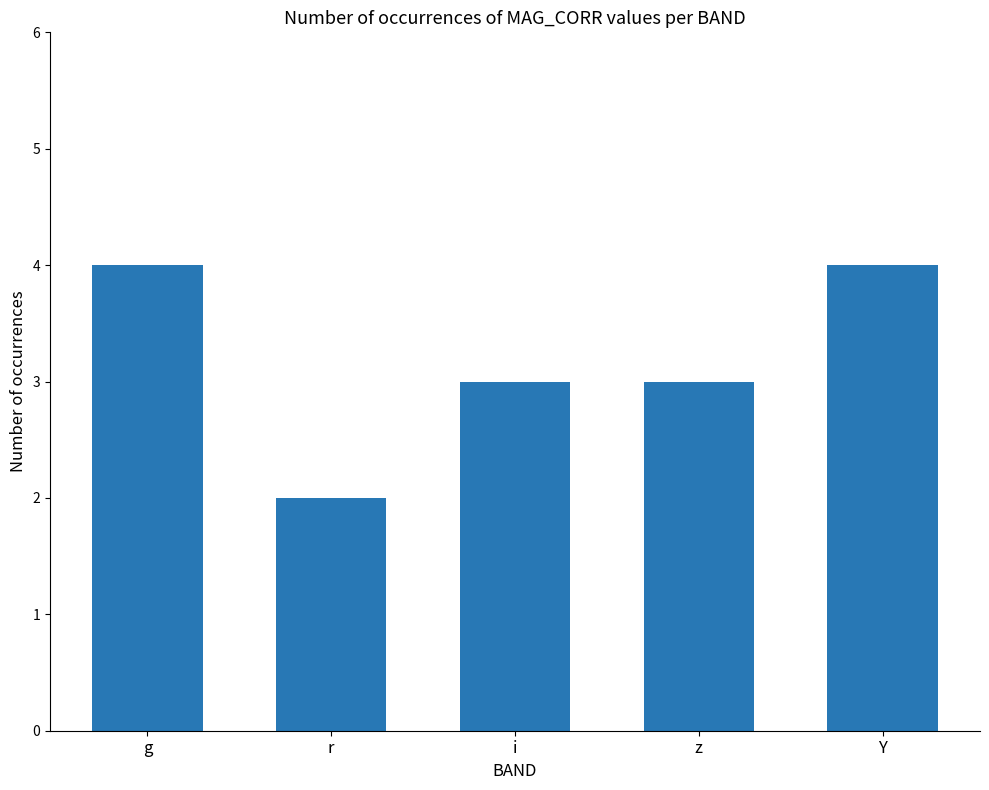

What value does the data have at g?

4